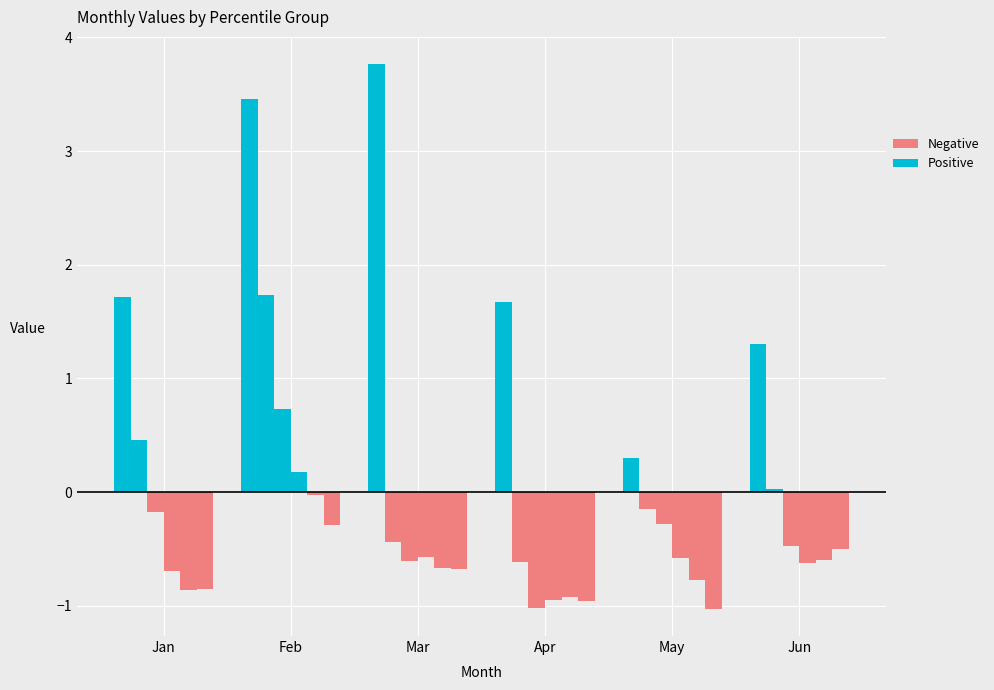

How many categories are shown in the chart?

6